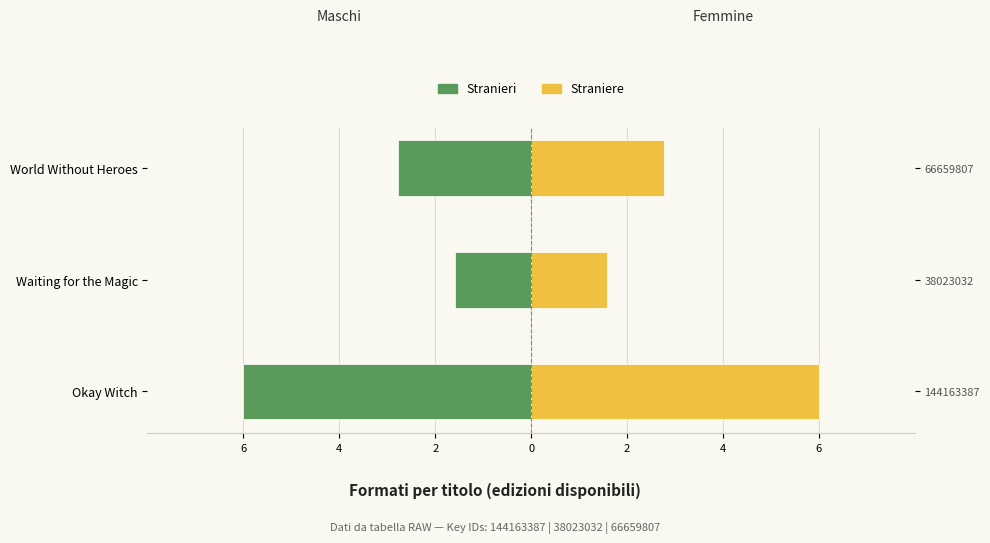

What is the highest value of the Straniere series?

6.0